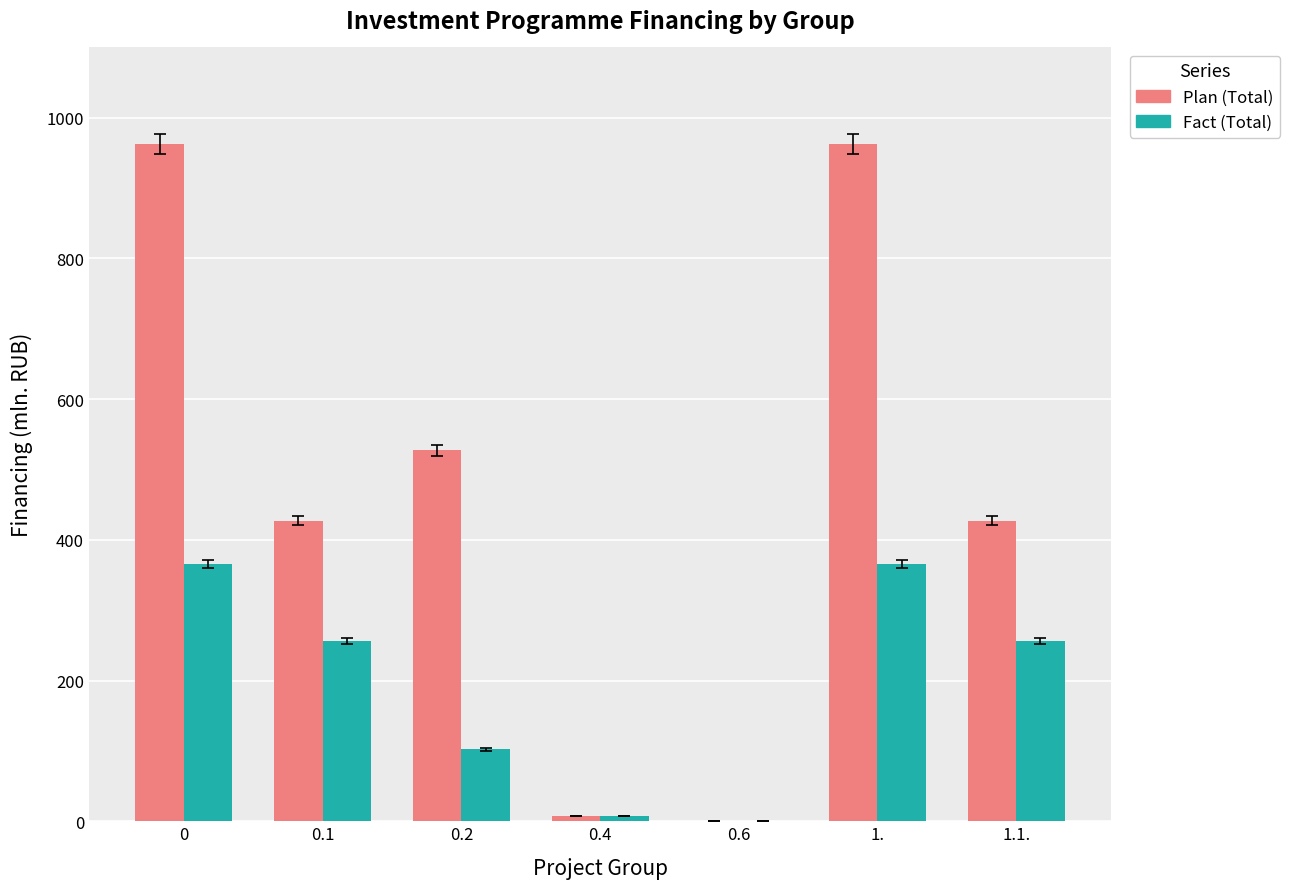

Count the number of data series in this chart.

2